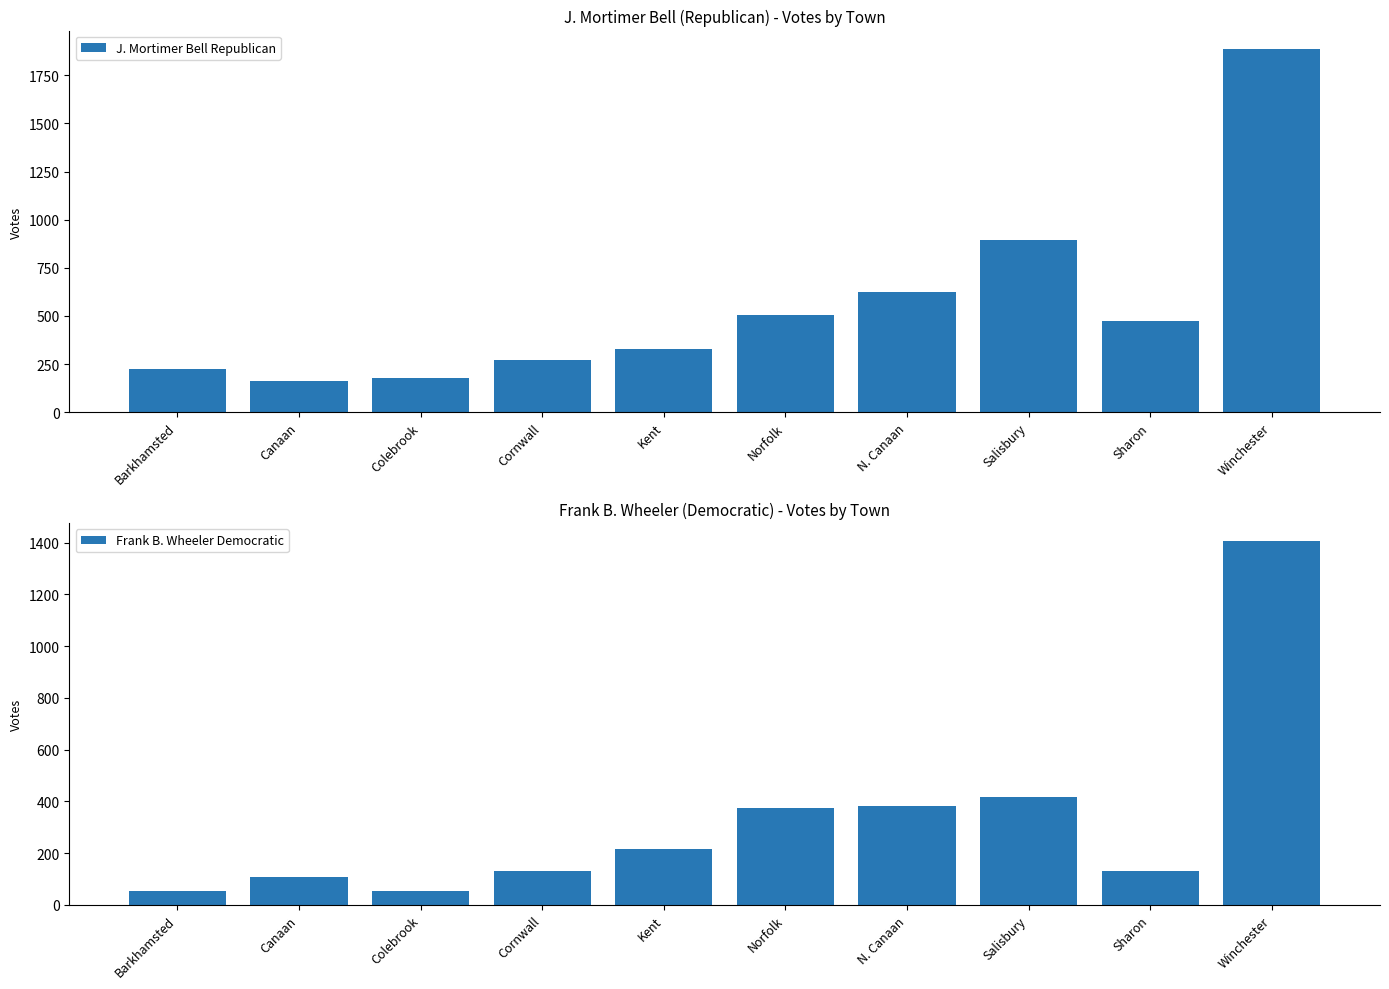

At N. Canaan, list the series in order from largest to smallest.

J. Mortimer Bell Republican, Frank B. Wheeler Democratic